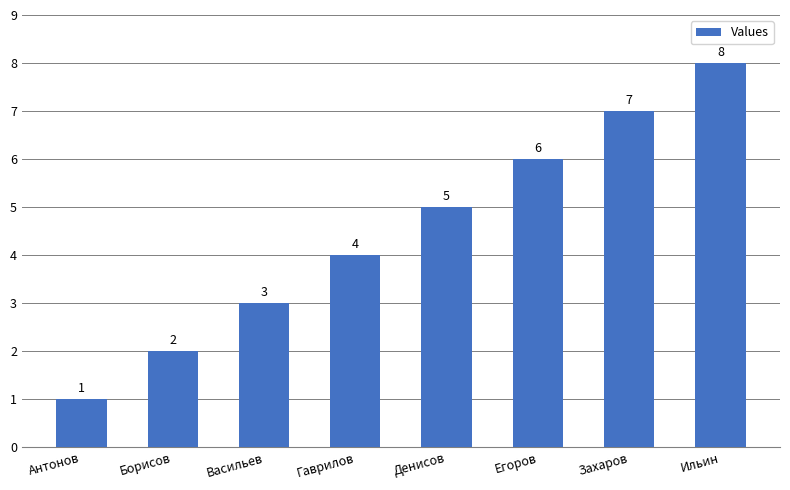

What is the smallest value displayed?

1